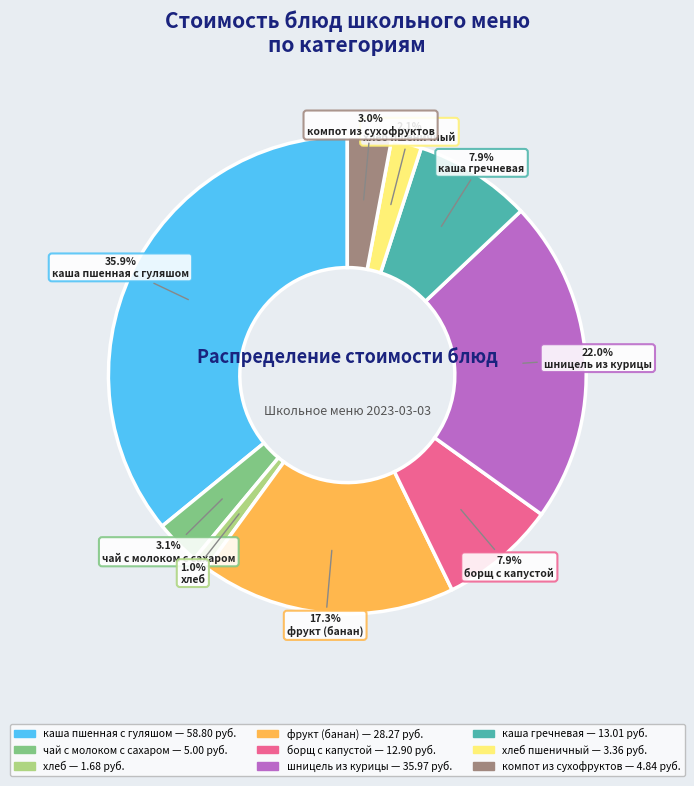

Does any single category account for the majority?

No